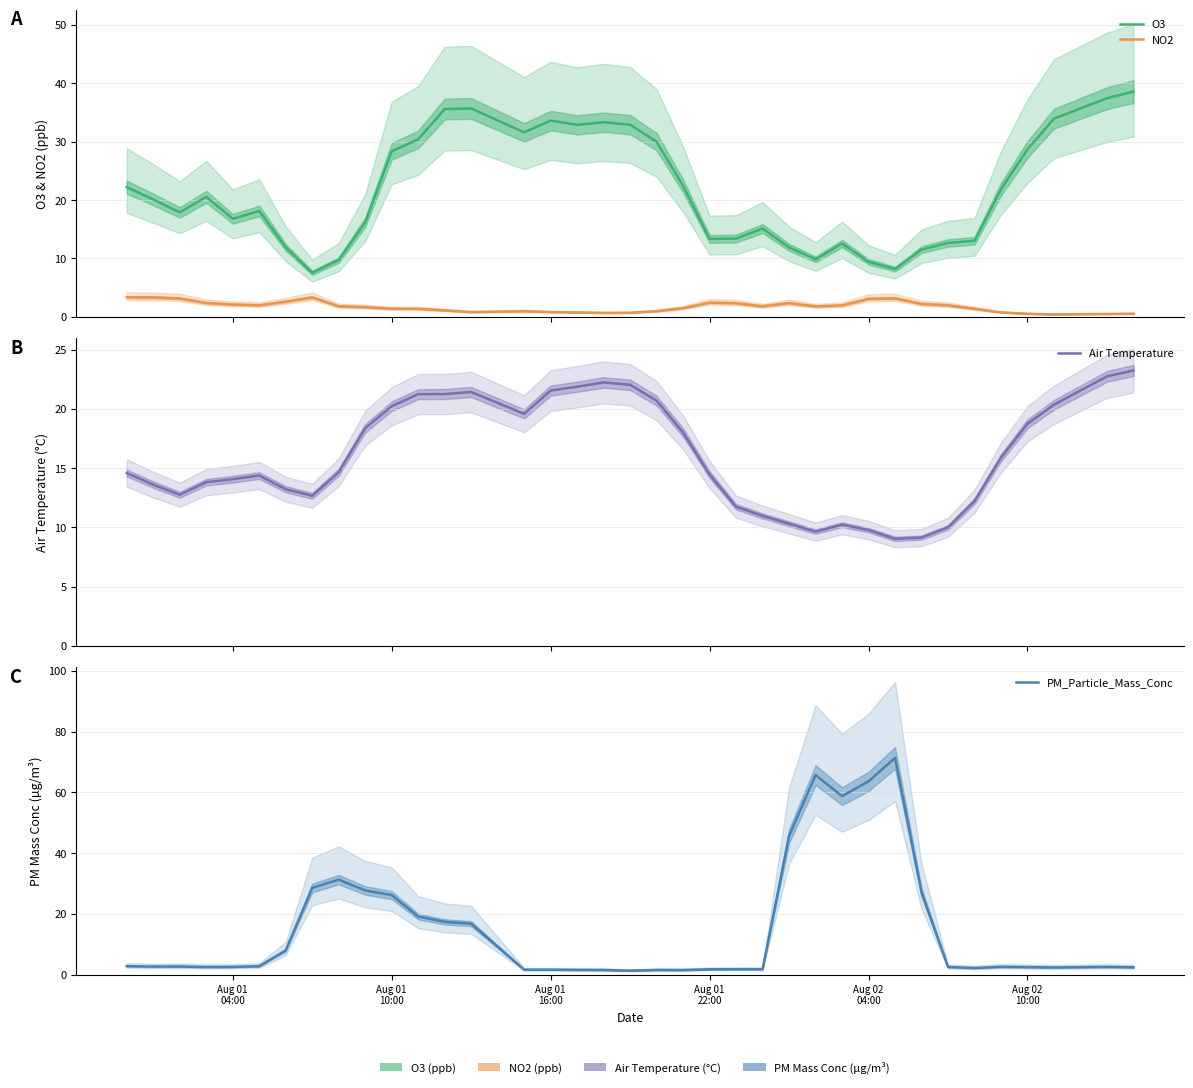

Does the chart have visible grid lines?

Yes